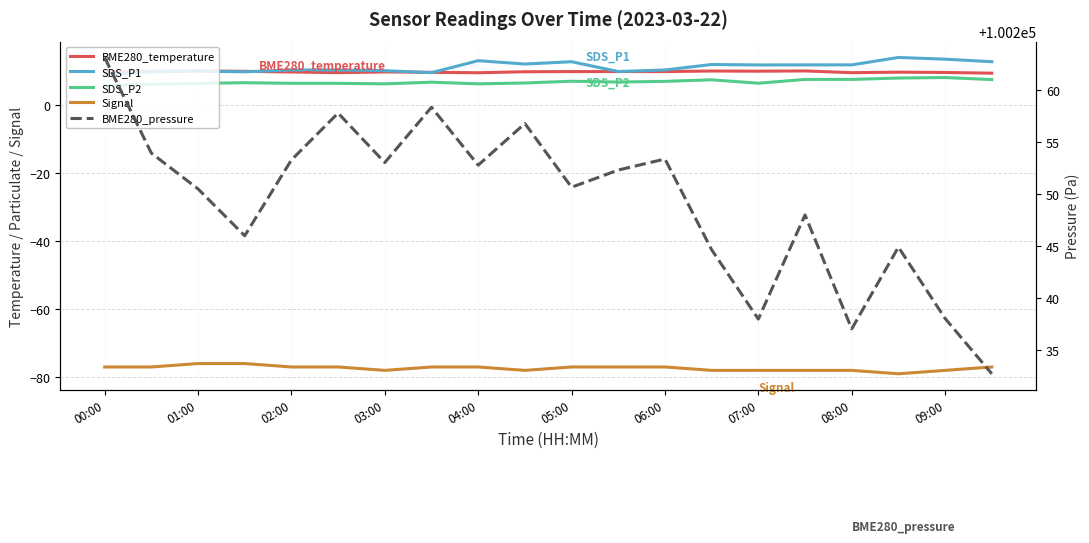

Reading right to left, transcribe all the data shown in this chart.

BME280_temperature: 9.3	9.5	9.6	9.5	10.0	9.9	10.0	9.8	9.8	9.8	9.8	9.5	9.6	9.7	9.5	9.7	9.9	10.0	9.9	9.7
SDS_P1: 12.7	13.4	13.9	11.8	11.8	11.8	11.9	10.3	9.8	12.7	12.0	13.0	9.5	10.1	10.3	10.3	9.7	9.9	9.8	9.0
SDS_P2: 7.5	8.1	7.9	7.5	7.5	6.4	7.4	6.9	6.7	7.0	6.5	6.2	6.7	6.2	6.3	6.3	6.5	6.3	6.1	5.7
Signal: -77.0	-78.0	-79.0	-78.0	-78.0	-78.0	-78.0	-77.0	-77.0	-77.0	-78.0	-77.0	-77.0	-78.0	-77.0	-77.0	-76.0	-76.0	-77.0	-77.0
BME280_pressure: 100232.7	100238.0	100244.9	100237.0	100248.0	100238.0	100244.6	100253.3	100252.3	100250.6	100256.8	100252.8	100258.3	100253.0	100257.8	100253.2	100246.0	100250.5	100253.9	100263.1